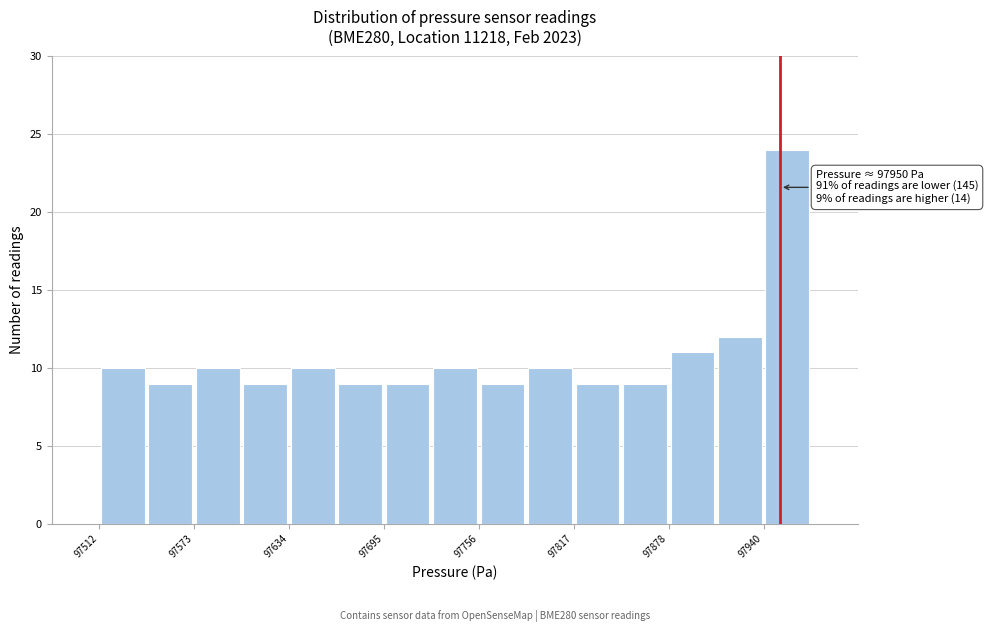

Around what value on the x-axis is the tallest bar? Give the approximate position of its centre, as read against the axis.

97950